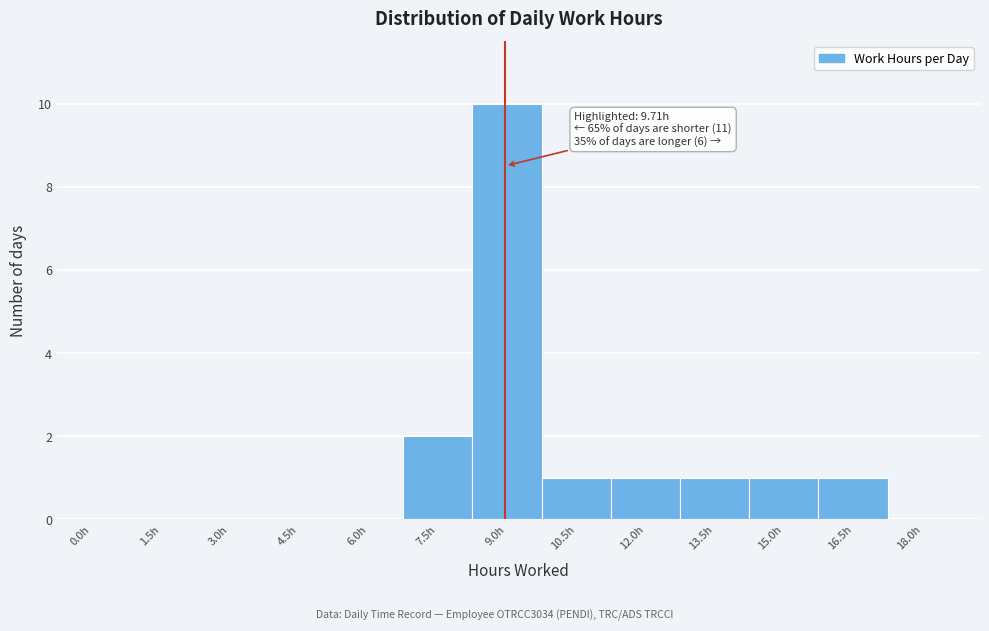

Reading right to left, extract all data points from this chart.

18.0h=0	16.5h=1	15.0h=1	13.5h=1	12.0h=1	10.5h=1	9.0h=10	7.5h=2	6.0h=0	4.5h=0	3.0h=0	1.5h=0	0.0h=0